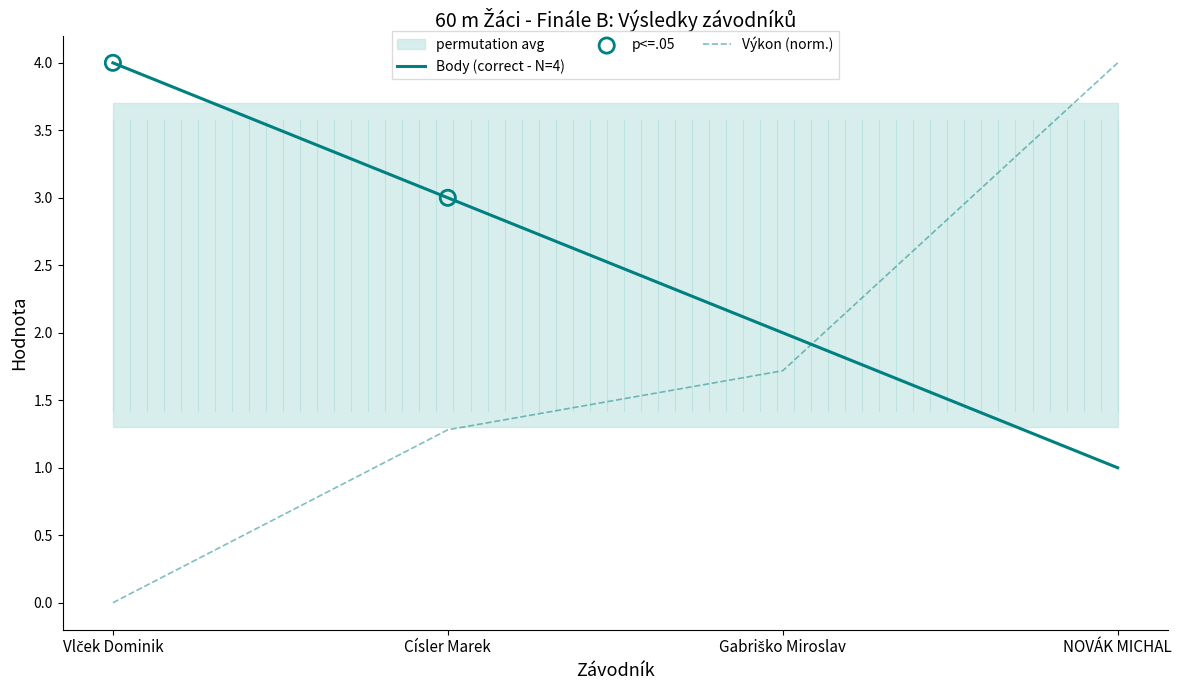

At how many categories does at least one series exceed 0?

4